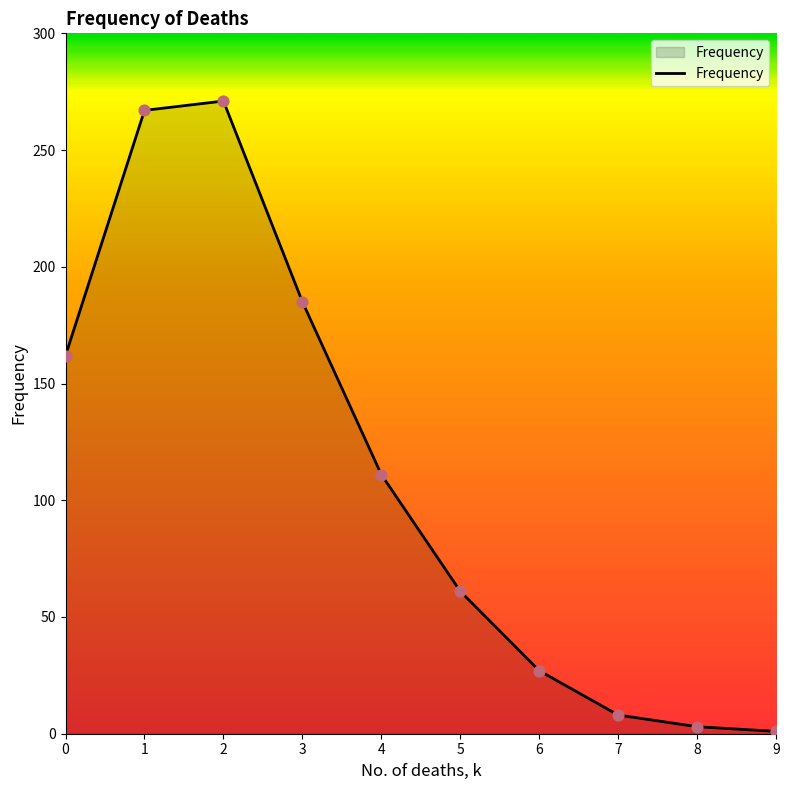

What is the change in value from 1 to 4?

-156